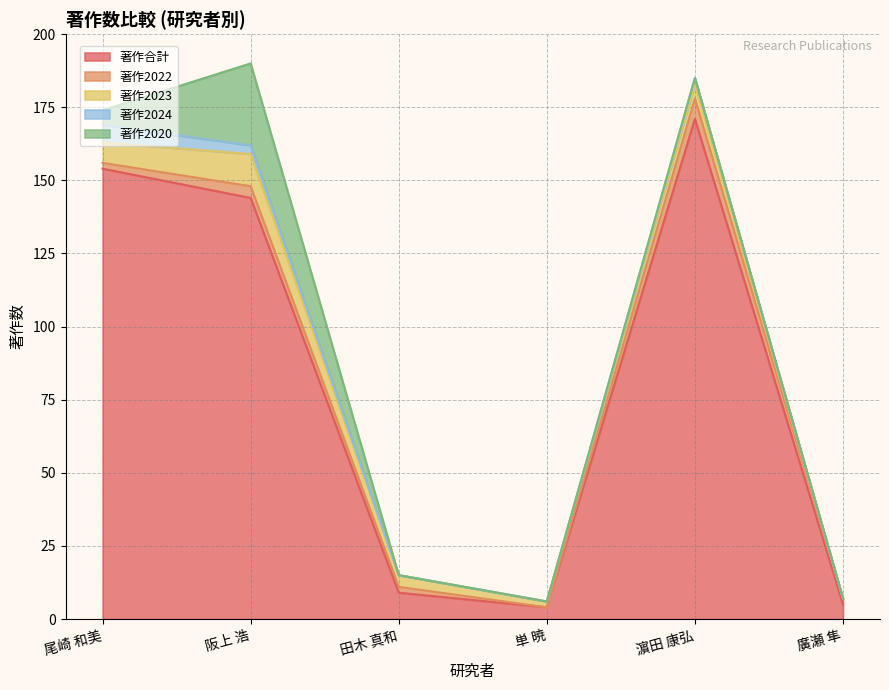

In 著作2020, how many points are higher than both neighbors (excluding endpoints)?

1